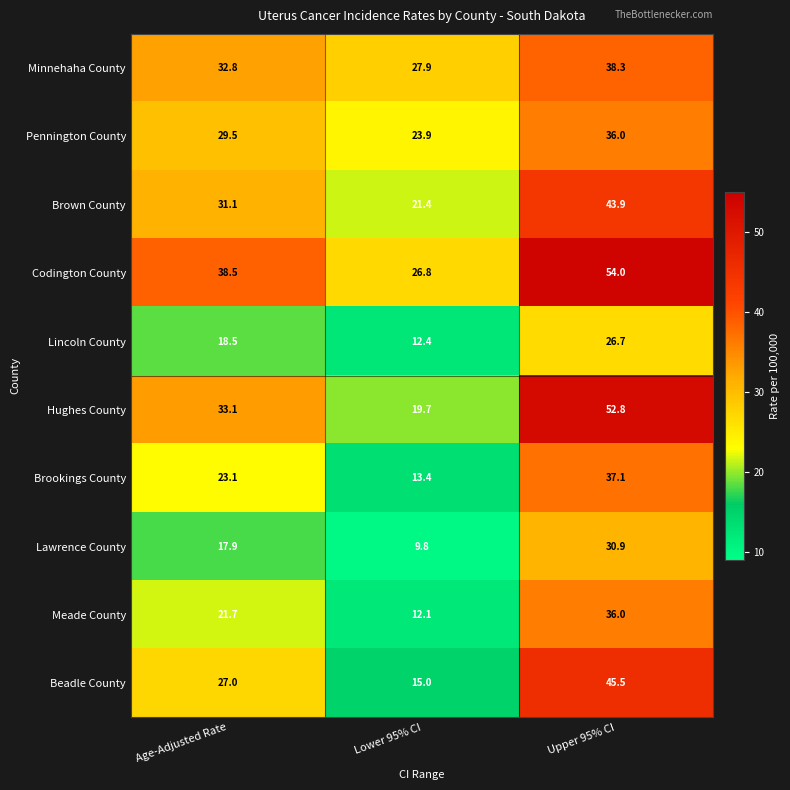

What is the sum of the Brookings County values at Lower 95% CI and Upper 95% CI?

50.5